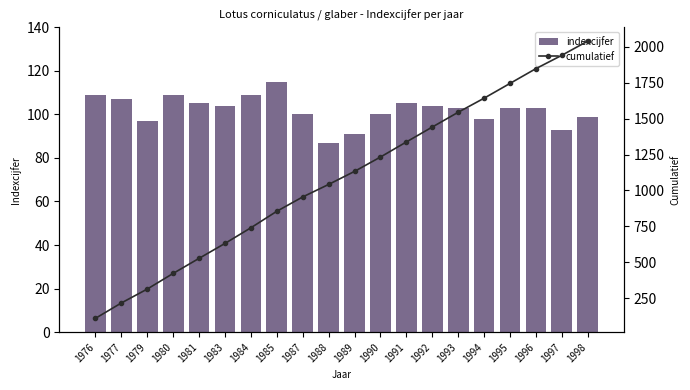

Between 1987 and 1995, which is larger?

1995